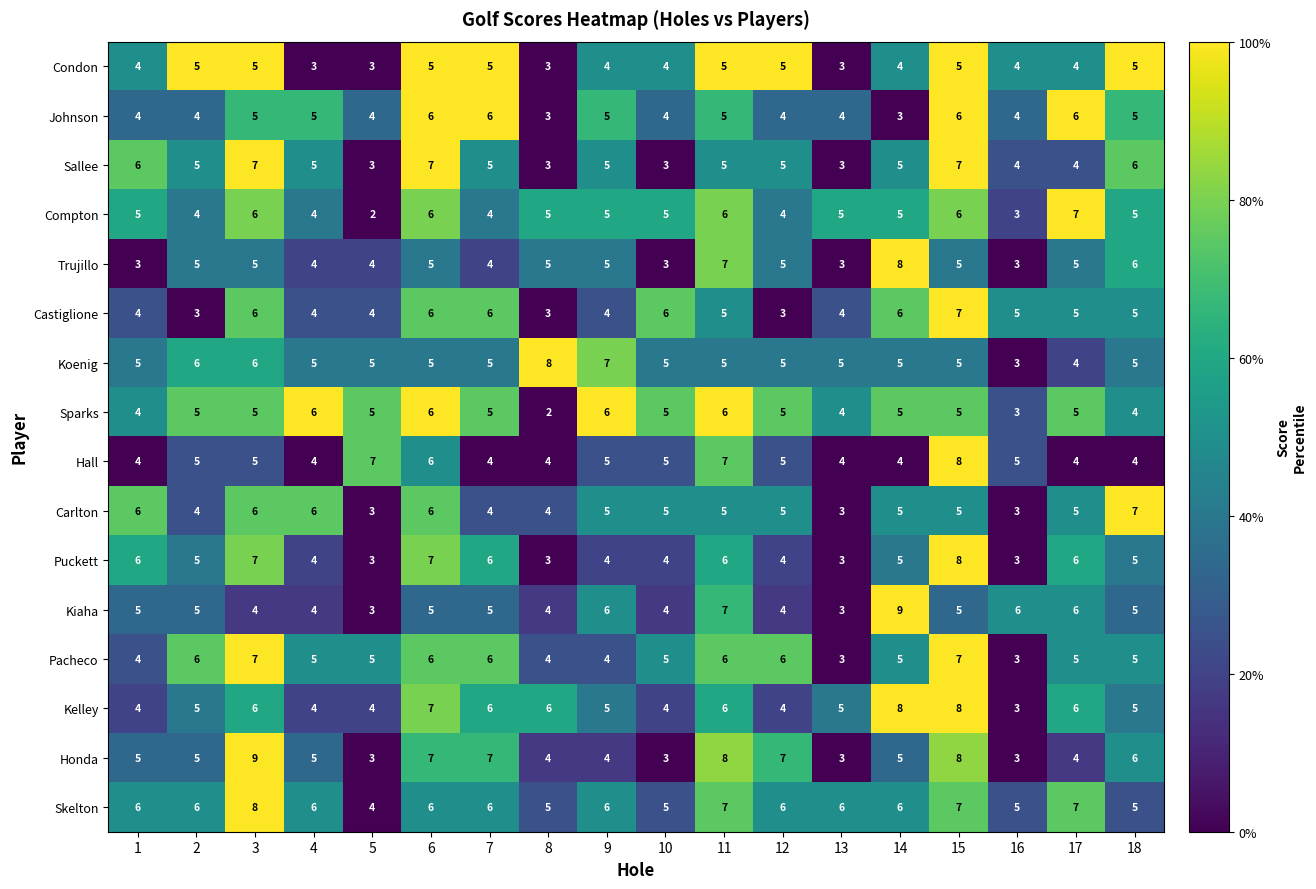

How many Condon values are between 4 and 5?

14